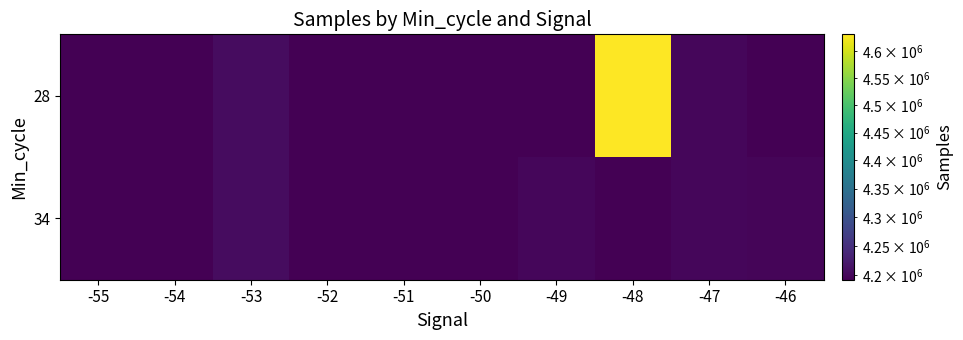

Reading right to left, what are all the values shown in this chart?

28: -46=4192327	-47=4199047	-48=4631207	-49=4192723	-50=4192410	-51=4192223	-52=4192284	-53=4205622	-54=4192451	-55=4192073
34: -46=4197615	-47=4199047	-48=4192490	-49=4199280	-50=4192640	-51=4192627	-52=4192440	-53=4205749	-54=4192451	-55=4192073